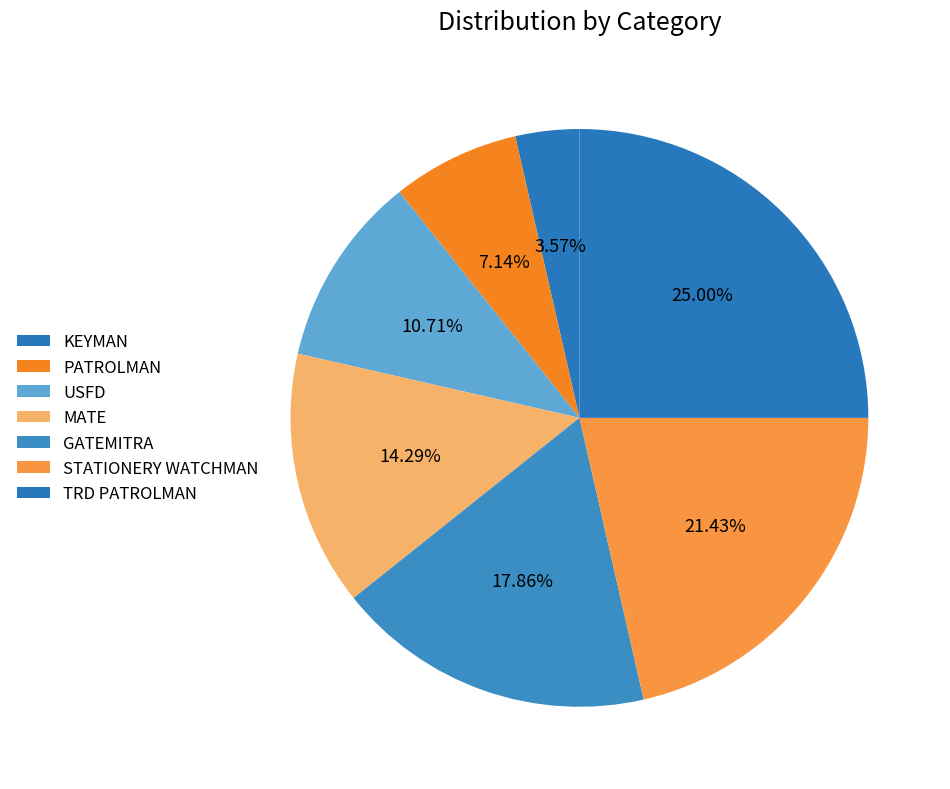

Between STATIONERY WATCHMAN and MATE, which is larger?

STATIONERY WATCHMAN